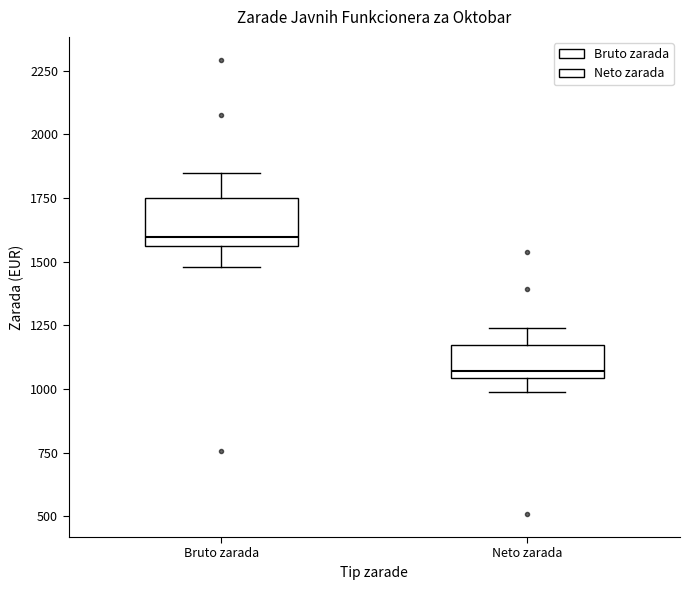

Which box is the tallest, from its lower edge to its upper edge?

Bruto zarada